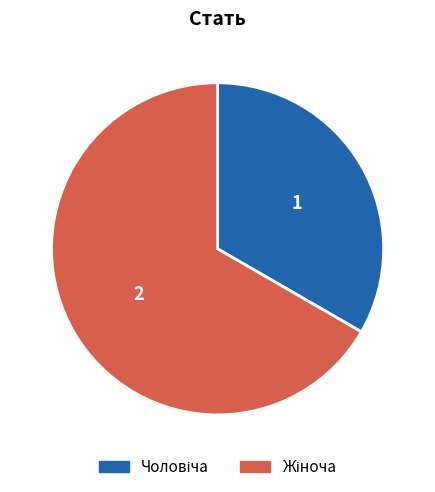

Is there any slice that represents more than half of the pie?

Yes